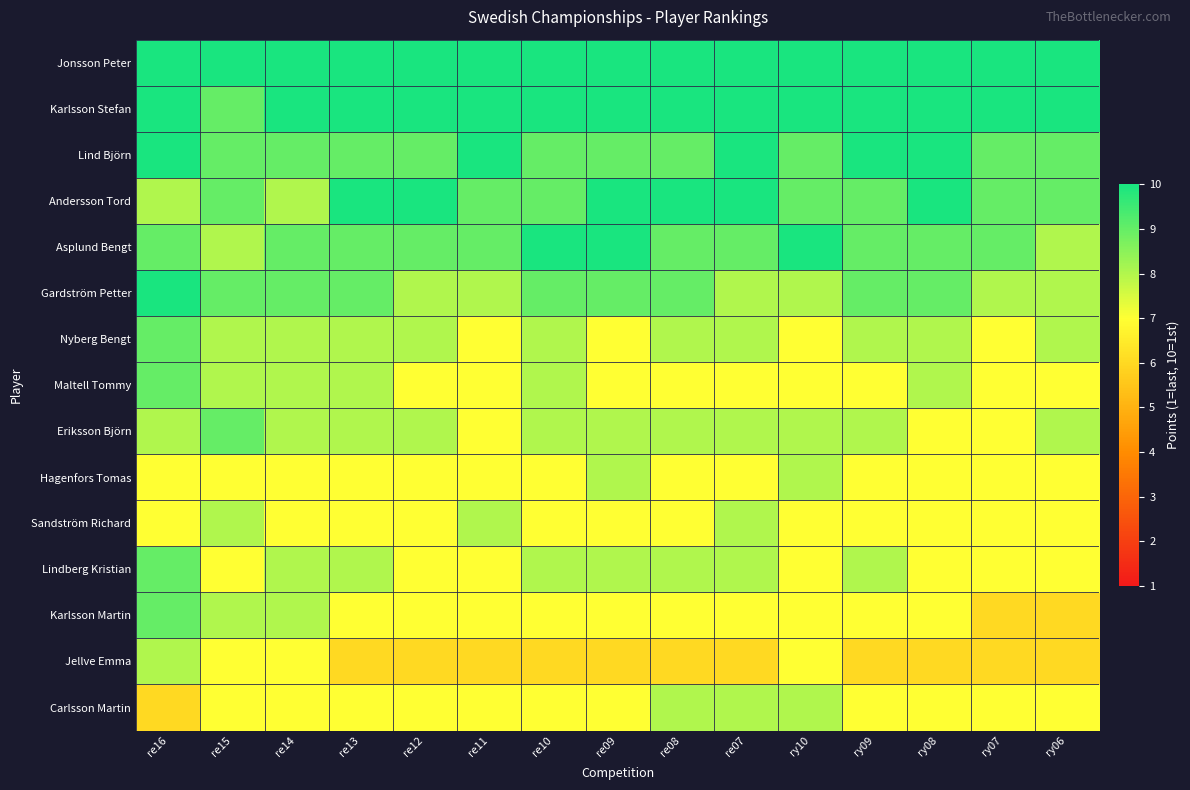

Reading left to right, transcribe all the data shown in this chart.

Jonsson Peter: re16=10	re15=10	re14=10	re13=10	re12=10	re11=10	re10=10	re09=10	re08=10	re07=10	ry10=10	ry09=10	ry08=10	ry07=10	ry06=10
Karlsson Stefan: re16=10	re15=9	re14=10	re13=10	re12=10	re11=10	re10=10	re09=10	re08=10	re07=10	ry10=10	ry09=10	ry08=10	ry07=10	ry06=10
Lind Björn: re16=10	re15=9	re14=9	re13=9	re12=9	re11=10	re10=9	re09=9	re08=9	re07=10	ry10=9	ry09=10	ry08=10	ry07=9	ry06=9
Andersson Tord: re16=8	re15=9	re14=8	re13=10	re12=10	re11=9	re10=9	re09=10	re08=10	re07=10	ry10=9	ry09=9	ry08=10	ry07=9	ry06=9
Asplund Bengt: re16=9	re15=8	re14=9	re13=9	re12=9	re11=9	re10=10	re09=10	re08=9	re07=9	ry10=10	ry09=9	ry08=9	ry07=9	ry06=8
Gardström Petter: re16=10	re15=9	re14=9	re13=9	re12=8	re11=8	re10=9	re09=9	re08=9	re07=8	ry10=8	ry09=9	ry08=9	ry07=8	ry06=8
Nyberg Bengt: re16=9	re15=8	re14=8	re13=8	re12=8	re11=7	re10=8	re09=7	re08=8	re07=8	ry10=7	ry09=8	ry08=8	ry07=7	ry06=8
Maltell Tommy: re16=9	re15=8	re14=8	re13=8	re12=7	re11=7	re10=8	re09=7	re08=7	re07=7	ry10=7	ry09=7	ry08=8	ry07=7	ry06=7
Eriksson Björn: re16=8	re15=9	re14=8	re13=8	re12=8	re11=7	re10=8	re09=8	re08=8	re07=8	ry10=8	ry09=8	ry08=7	ry07=7	ry06=8
Hagenfors Tomas: re16=7	re15=7	re14=7	re13=7	re12=7	re11=7	re10=7	re09=8	re08=7	re07=7	ry10=8	ry09=7	ry08=7	ry07=7	ry06=7
Sandström Richard: re16=7	re15=8	re14=7	re13=7	re12=7	re11=8	re10=7	re09=7	re08=7	re07=8	ry10=7	ry09=7	ry08=7	ry07=7	ry06=7
Lindberg Kristian: re16=9	re15=7	re14=8	re13=8	re12=7	re11=7	re10=8	re09=8	re08=8	re07=8	ry10=7	ry09=8	ry08=7	ry07=7	ry06=7
Karlsson Martin: re16=9	re15=8	re14=8	re13=7	re12=7	re11=7	re10=7	re09=7	re08=7	re07=7	ry10=7	ry09=7	ry08=7	ry07=6	ry06=6
Jellve Emma: re16=8	re15=7	re14=7	re13=6	re12=6	re11=6	re10=6	re09=6	re08=6	re07=6	ry10=7	ry09=6	ry08=6	ry07=6	ry06=6
Carlsson Martin: re16=6	re15=7	re14=7	re13=7	re12=7	re11=7	re10=7	re09=7	re08=8	re07=8	ry10=8	ry09=7	ry08=7	ry07=7	ry06=7